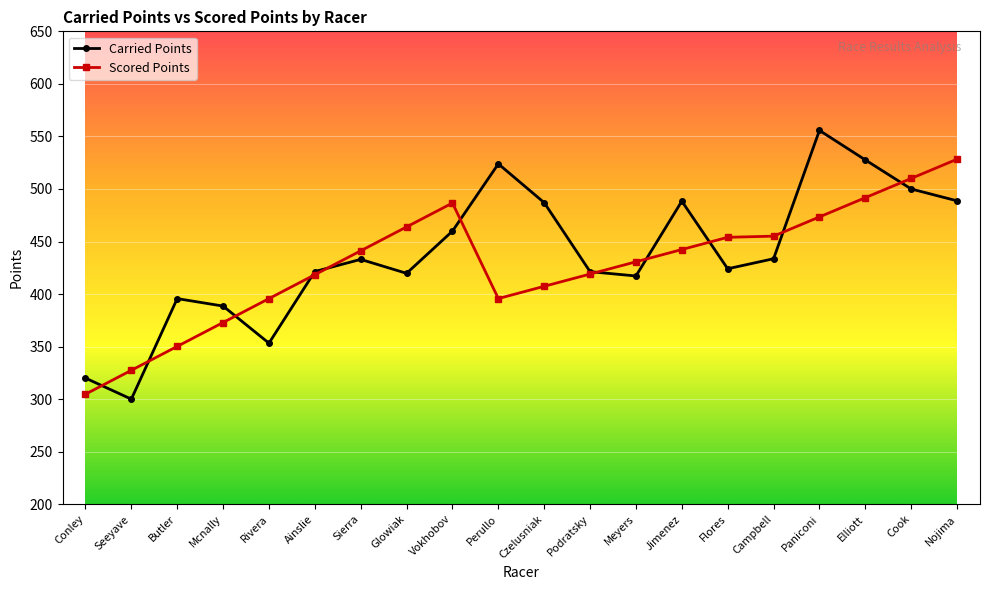

The Scored Points series shows 473.4 at Paniconi. True or false?

True